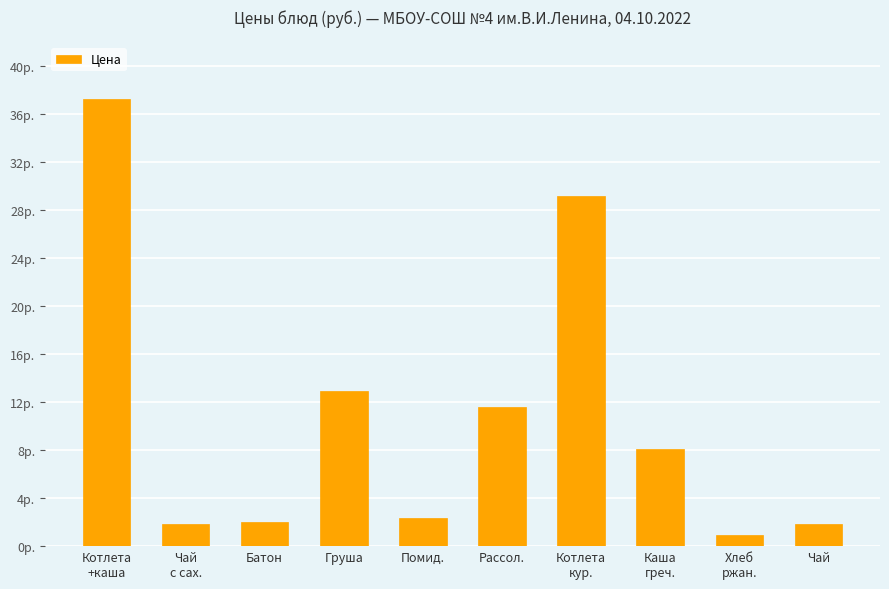

List the labels in order of value, smallest first.

Хлеб
ржан., Чай
c сах., Чай, Батон, Помид., Каша
греч., Рассол., Груша, Котлета
кур., Котлета
+каша